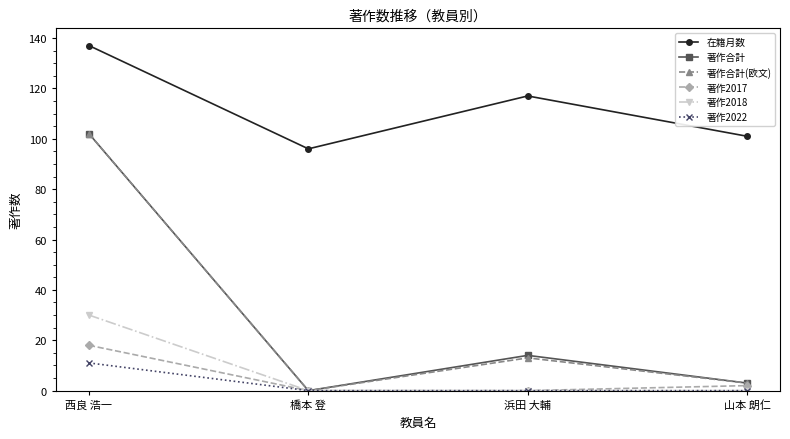

What is the label of the 3rd point from the right?

橋本 登